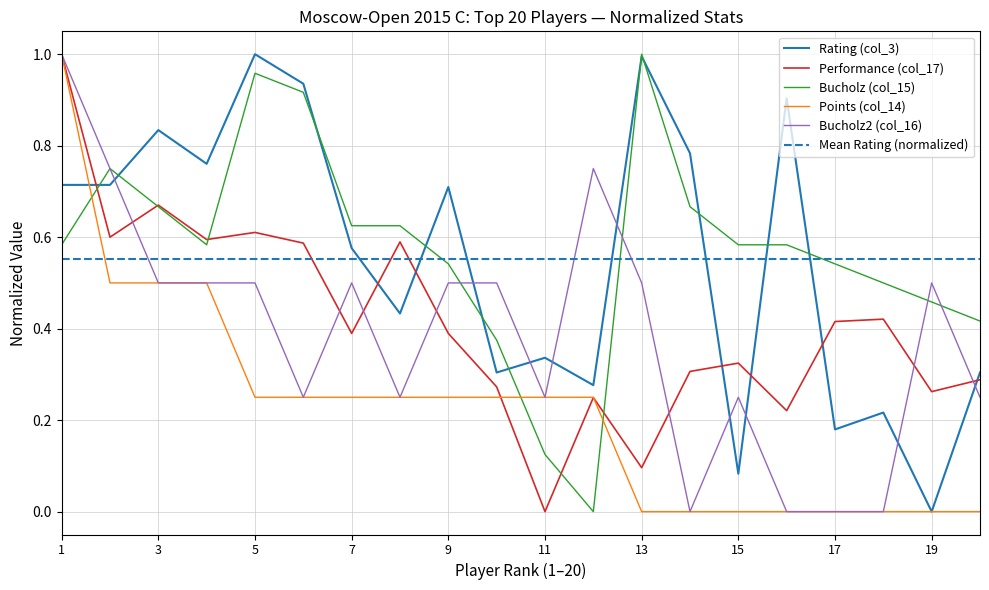

True or false: Bucholz (col_15) has a value of 0.9 at 3.

False